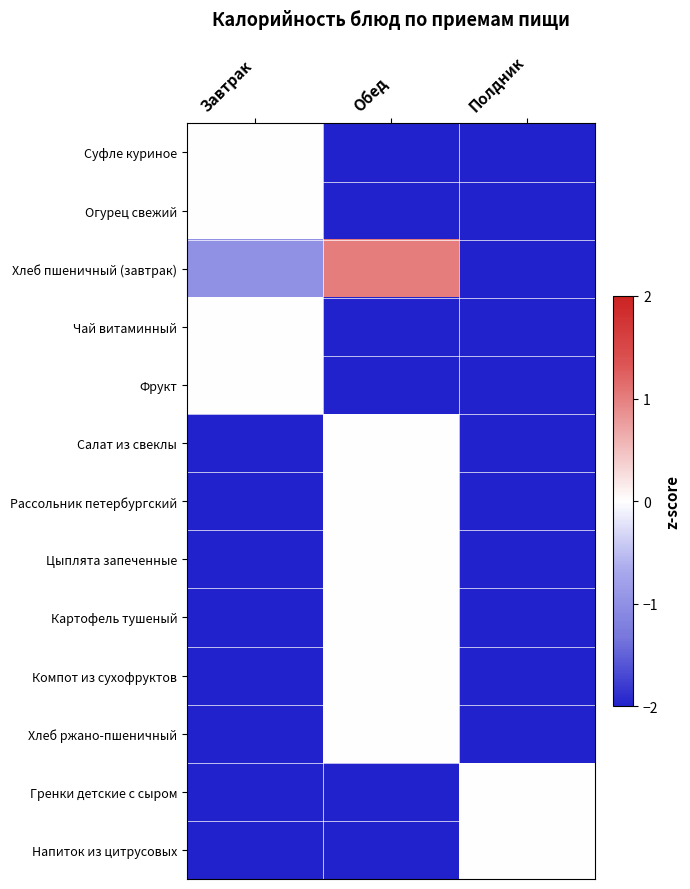

How many data points does each series have?

3